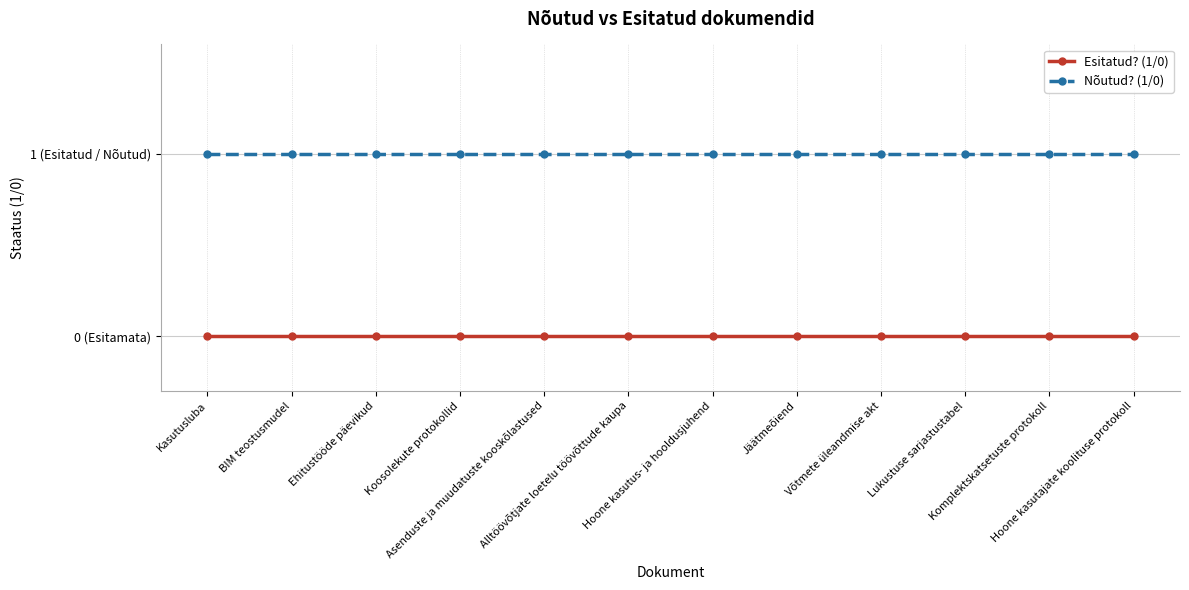

Between Asenduste ja muudatuste kooskõlastused and Hoone kasutus- ja hooldusjuhend, which series saw the biggest shift?

Esitatud? (1/0)